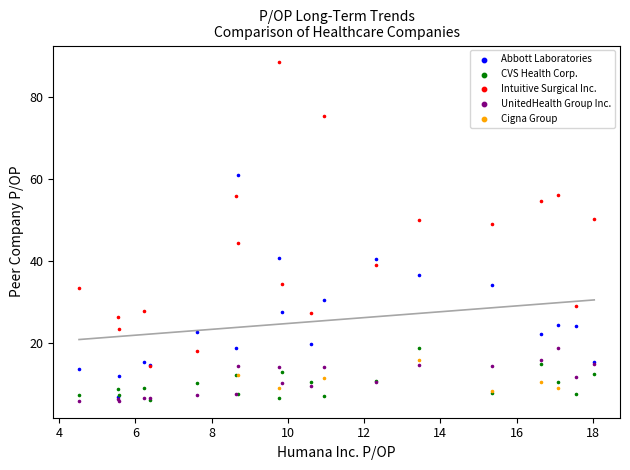

Which series has the largest Y range (max minus min)?

Intuitive Surgical Inc.